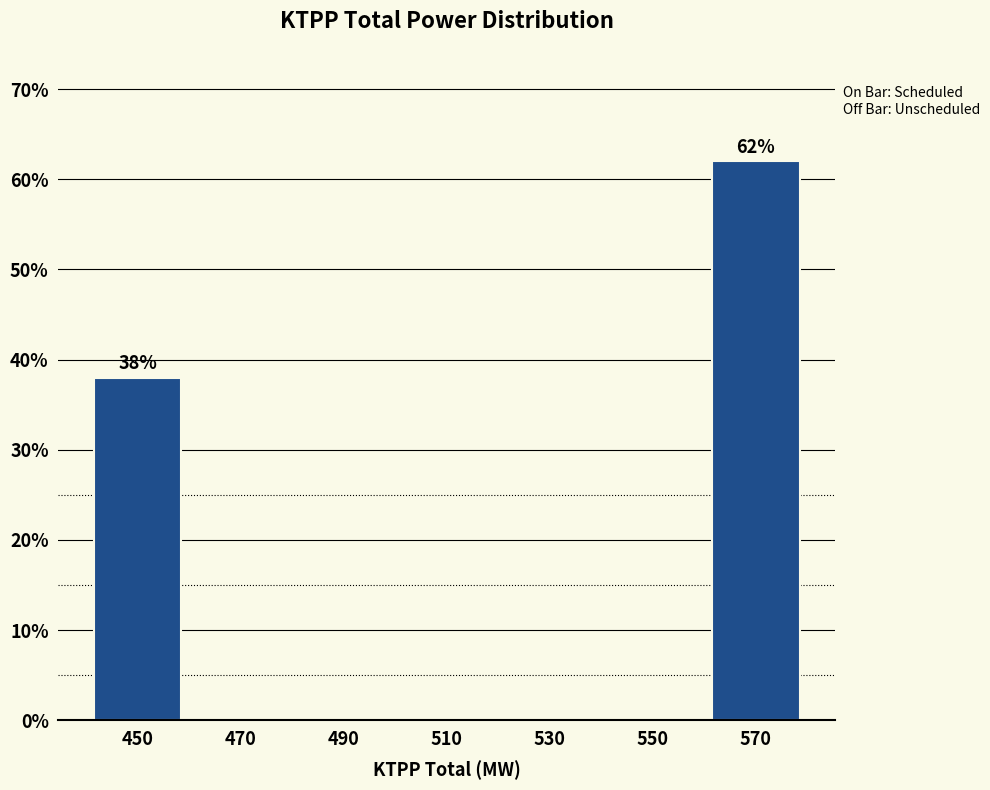

Over which range of the x-axis is the bar tallest?

560 to 580